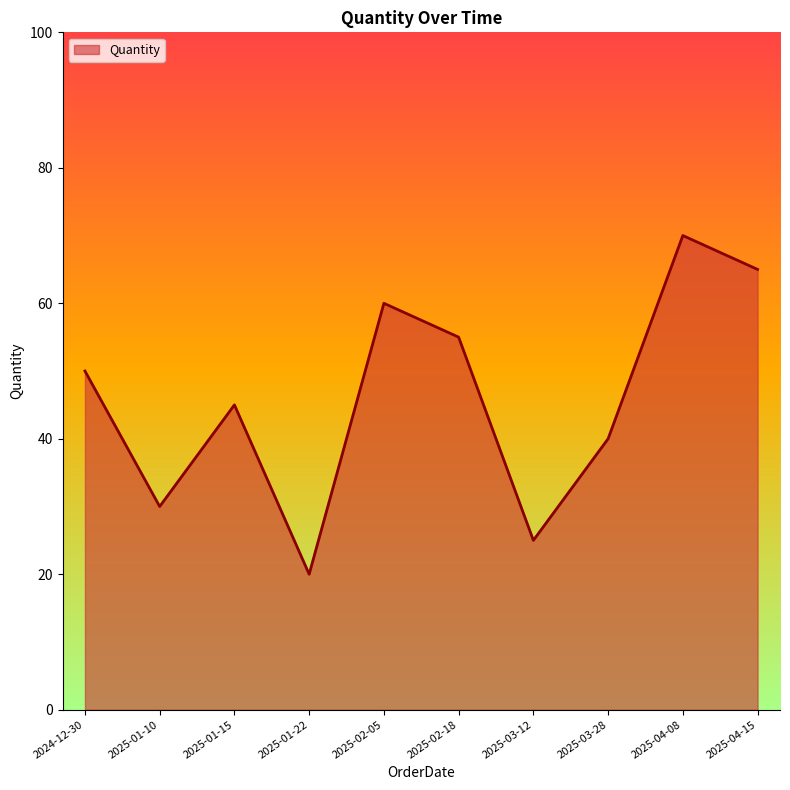

What is the difference between the maximum and second lowest values?

45